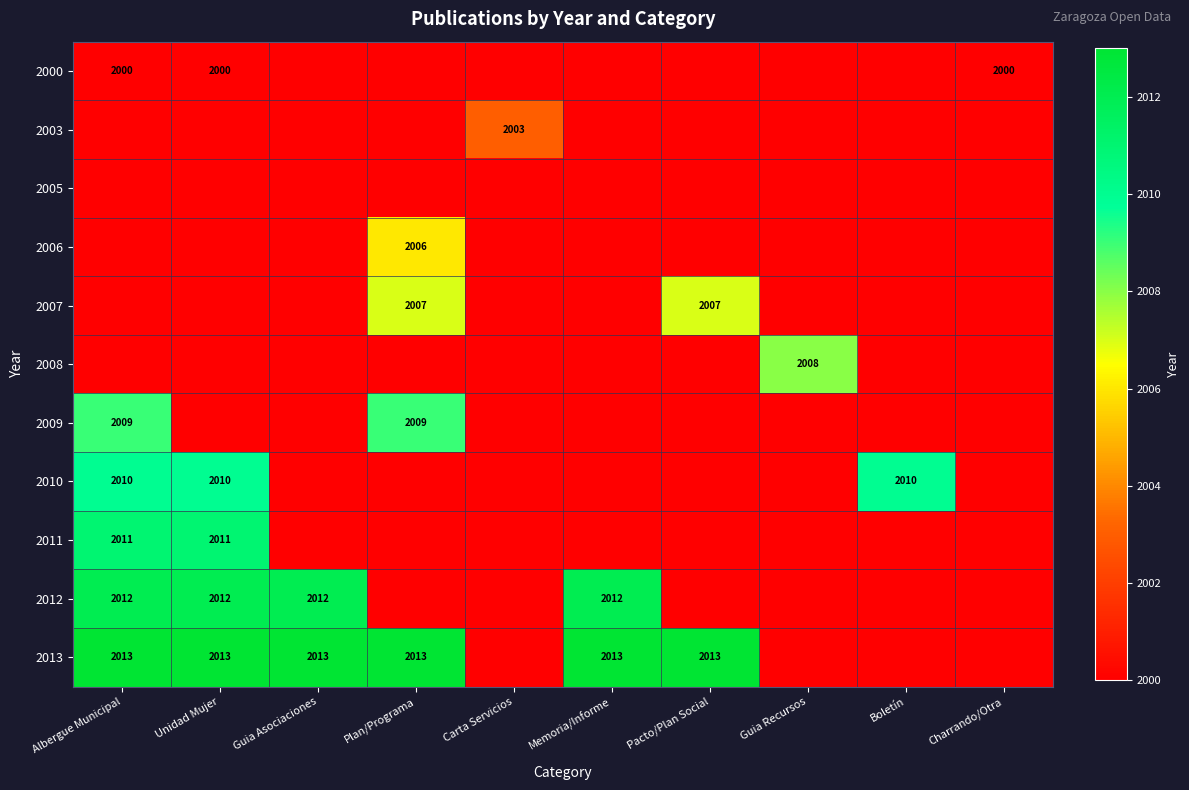

True or false: 2010 has a value of 2732.6 at Boletín.

False